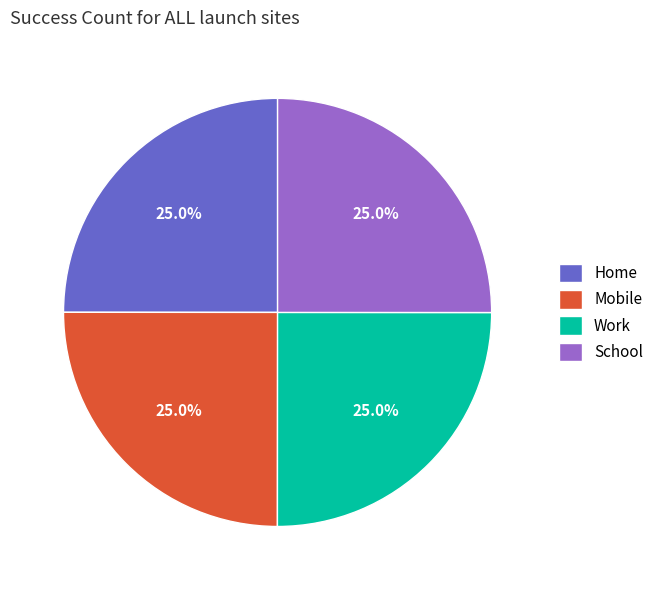

The School slice represents 25% of the pie. True or false?

True